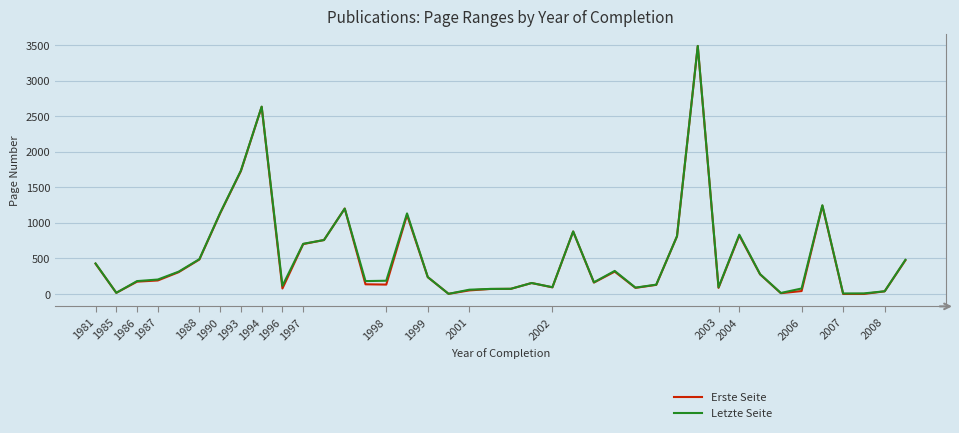

What is the maximum value for Letzte Seite?

3487